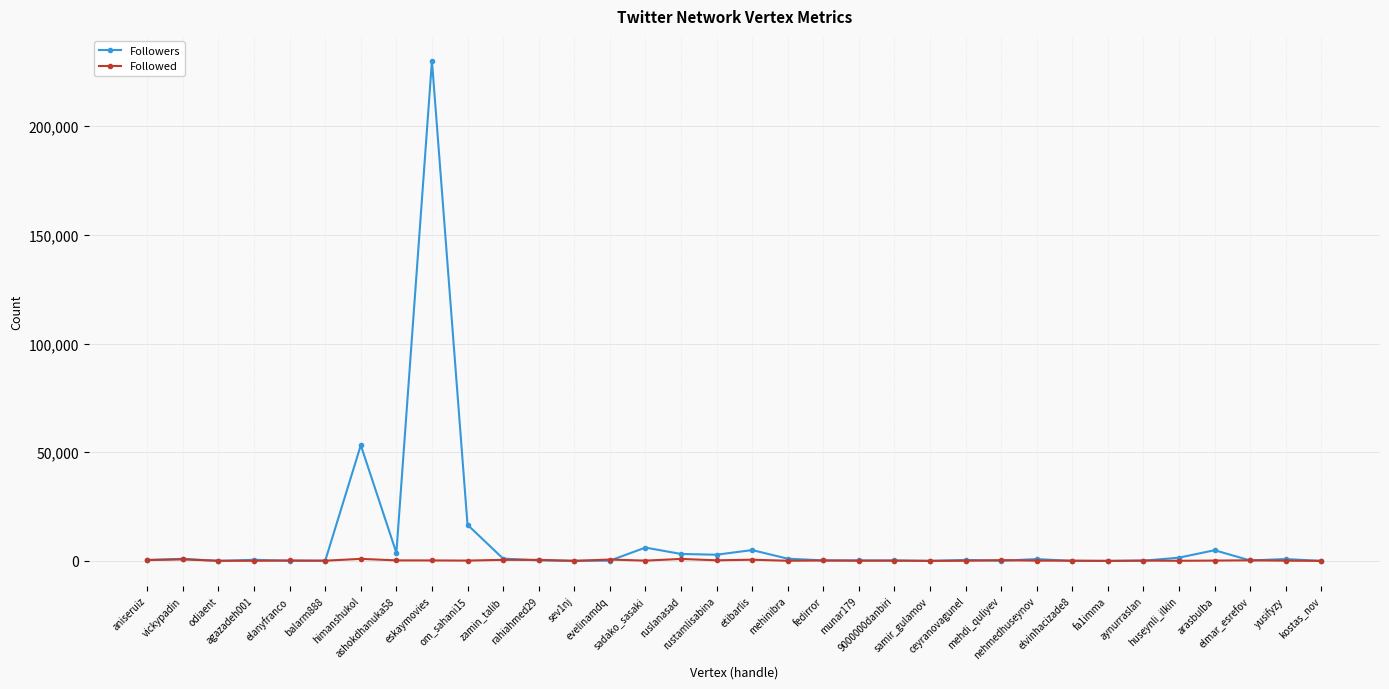

Which series has the widest spread of values?

Followers